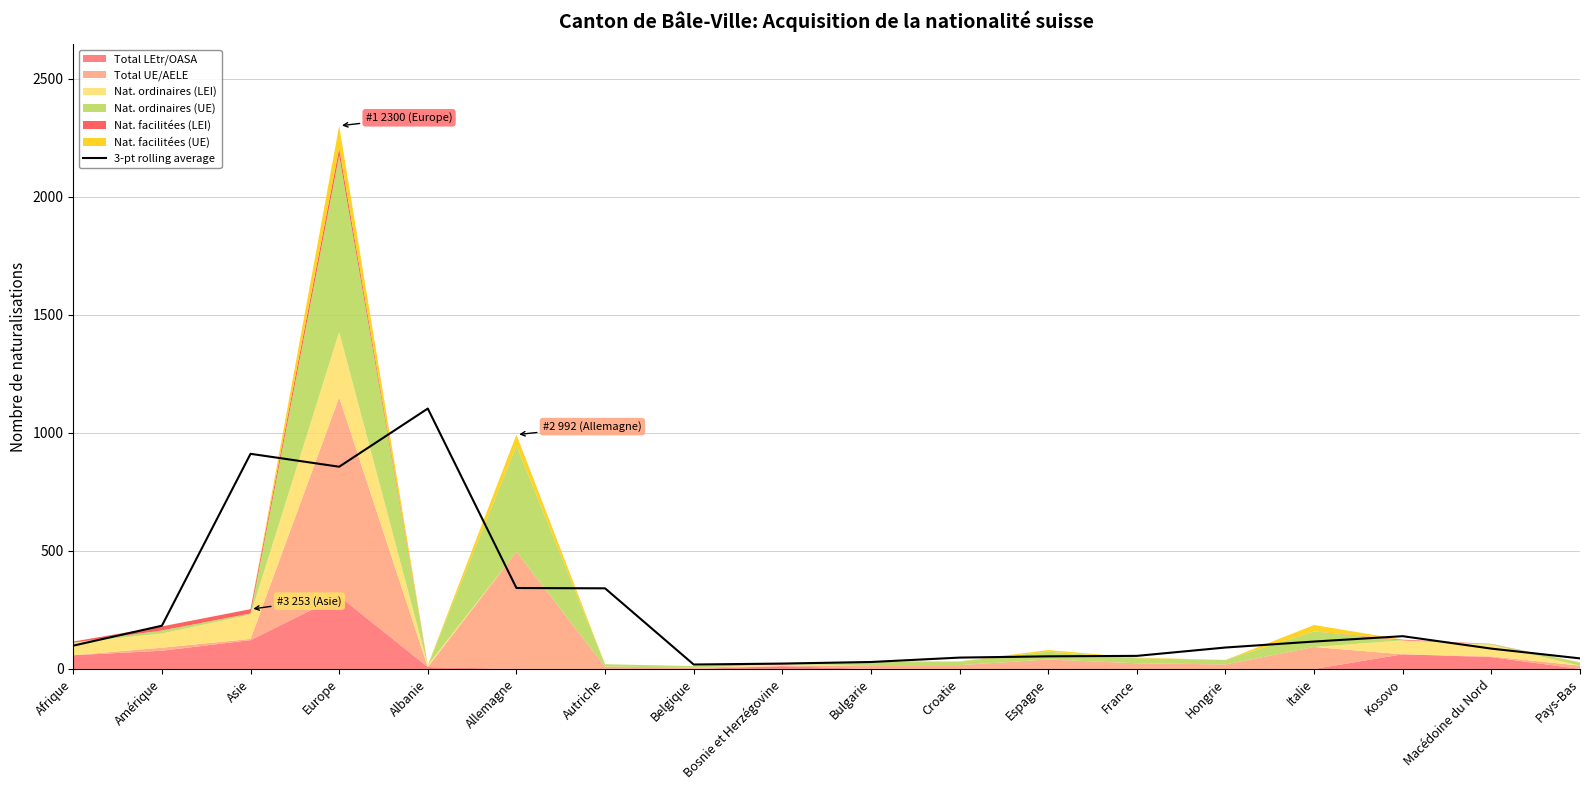

What is the change in value from Belgique to Kosovo?

+120.0